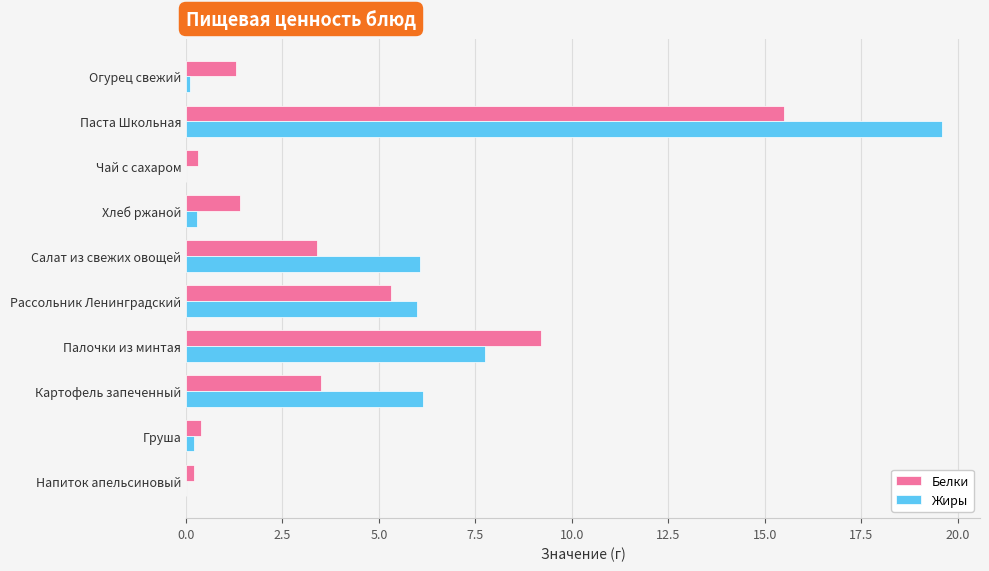

Is the value of Белки at Палочки из минтая greater than the value of Жиры at Салат из свежих овощей?

Yes